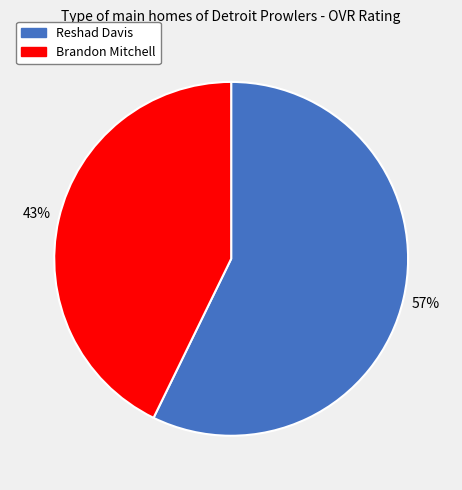

Rank the categories by value from lowest to highest.

Brandon Mitchell, Reshad Davis